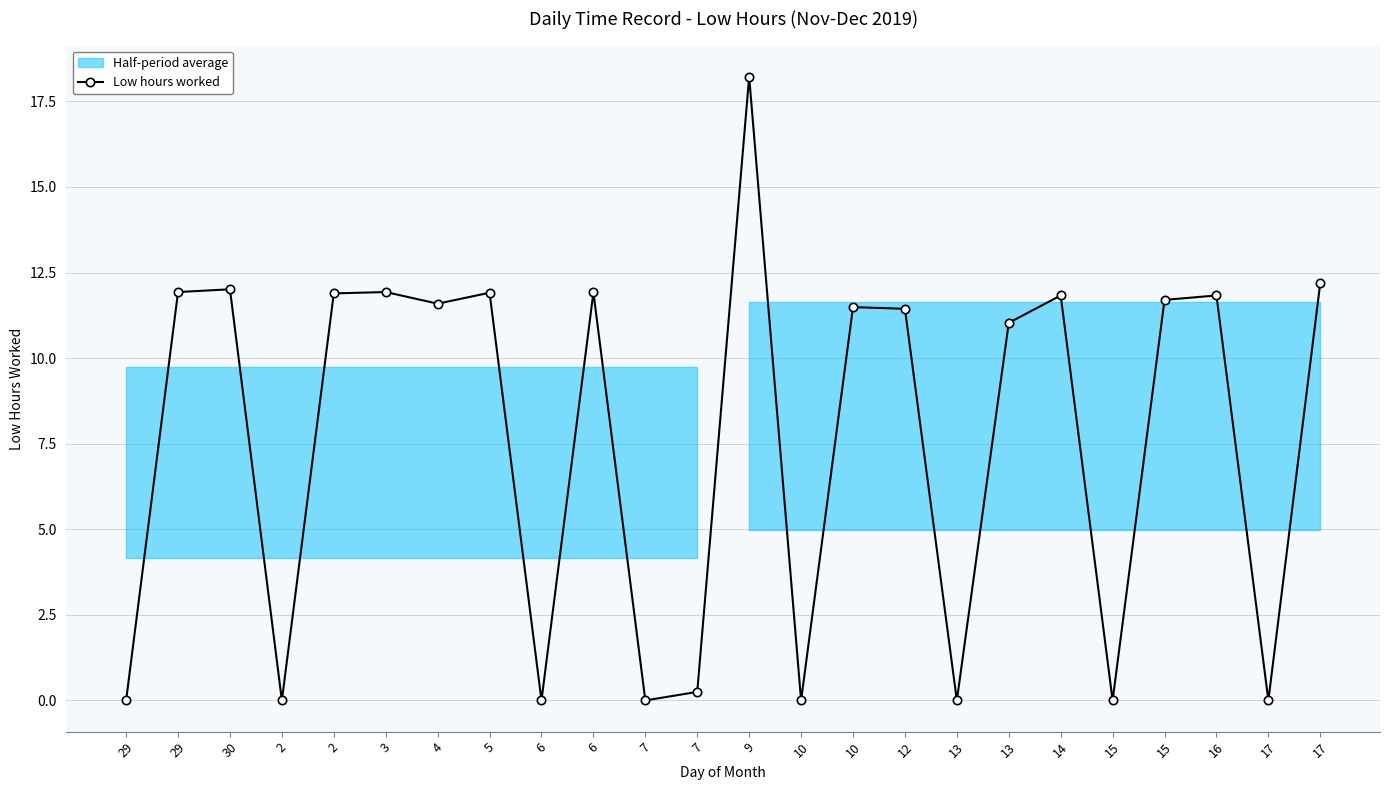

At which label is the value closest to 9?

13